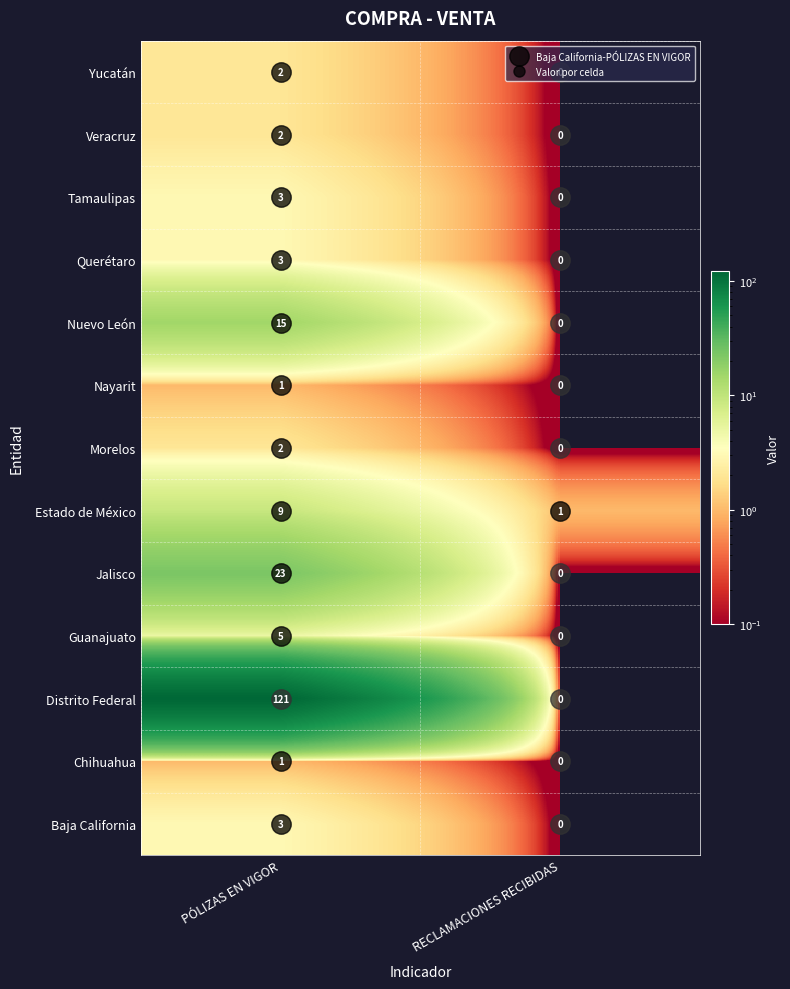

At which label is Querétaro closest to 1?

RECLAMACIONES RECIBIDAS